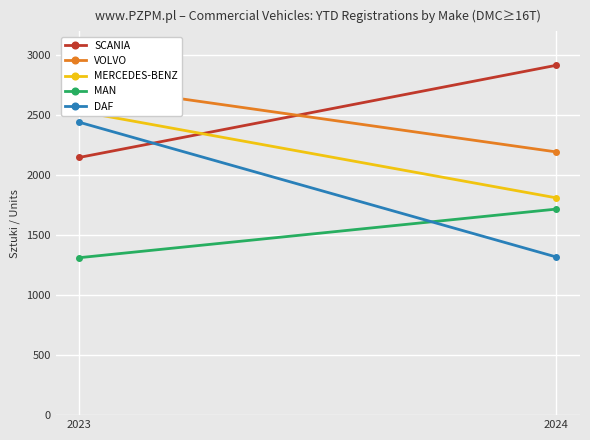

What is the difference between the SCANIA values at 2024 and 2023?

768